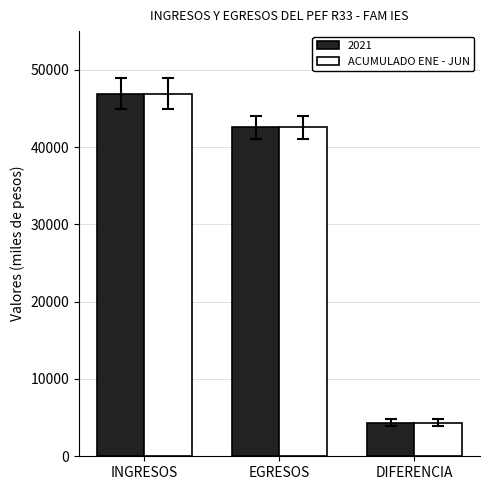

Reading right to left, what are all the values shown in this chart?

2021: 4354.5	42562.9	46917.4
ACUMULADO ENE - JUN: 4354.5	42562.9	46917.4